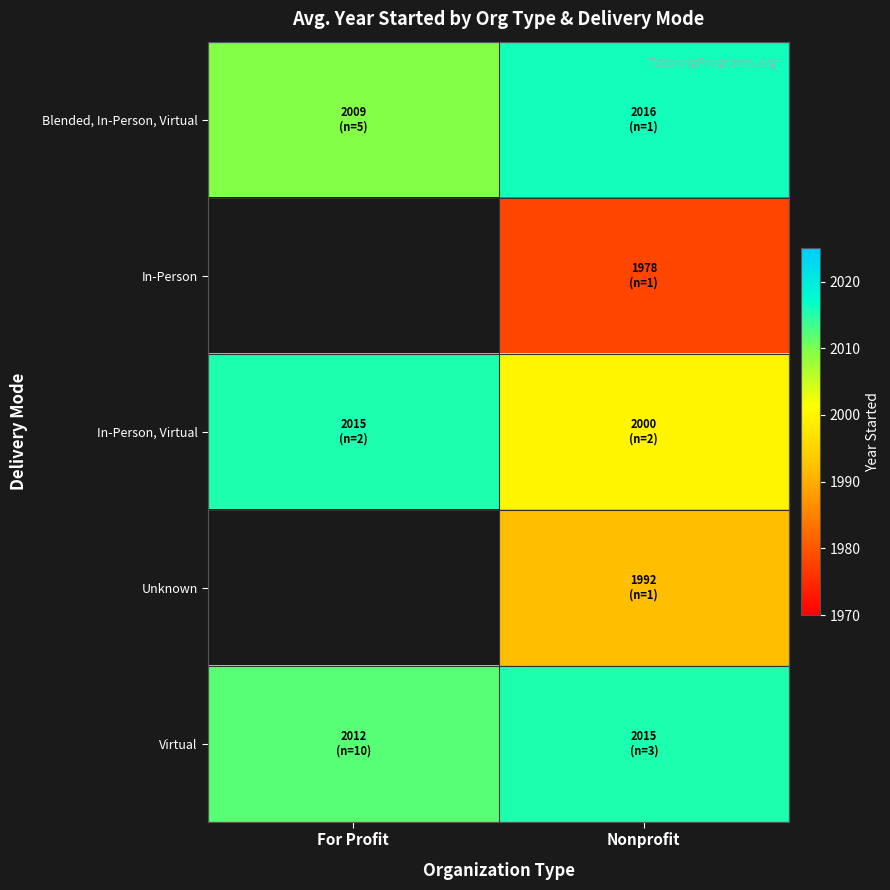

Which label corresponds to the smallest value in the chart?

Nonprofit